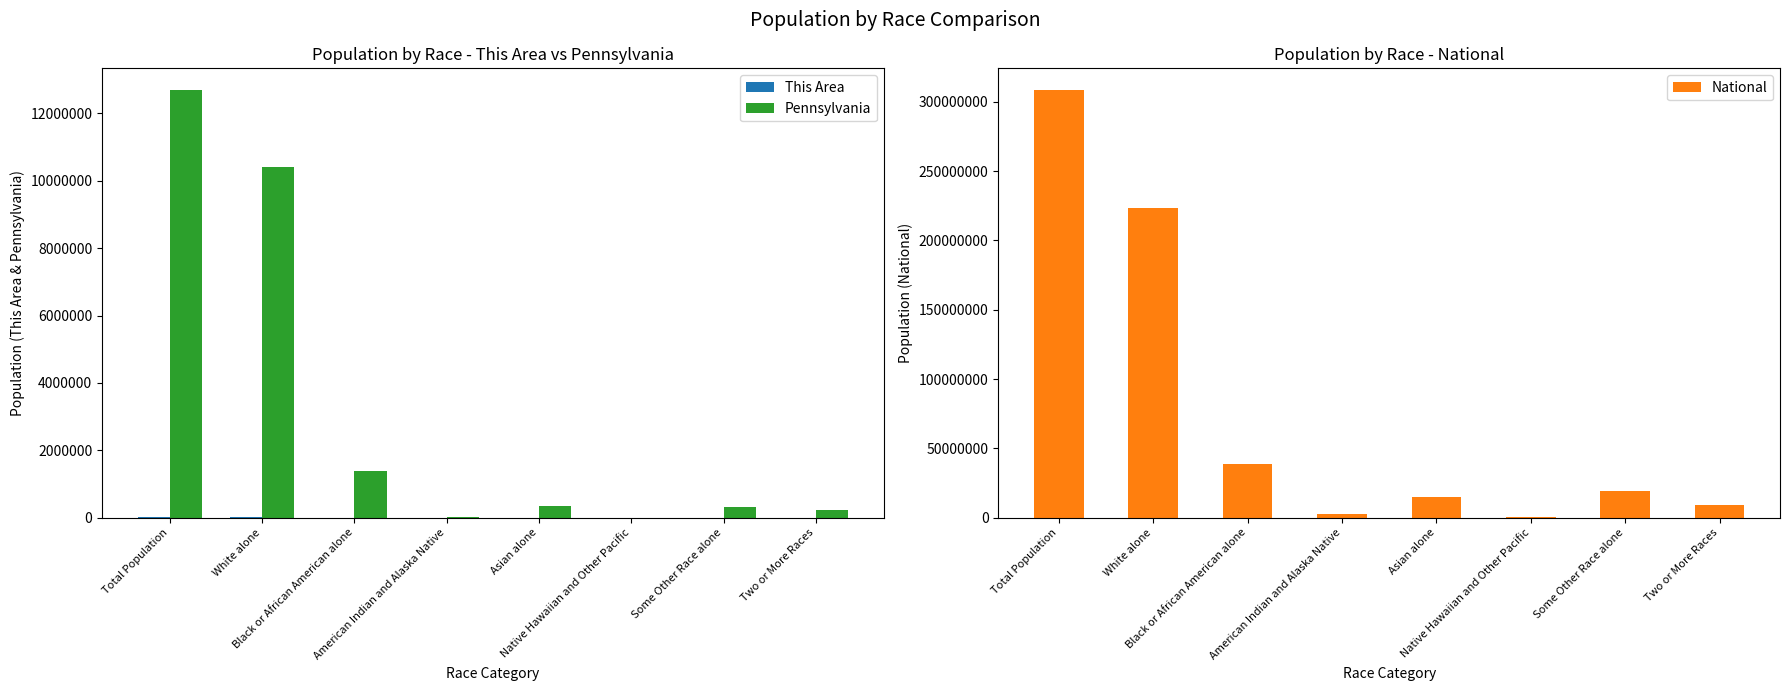

What is the approximate value of National at American Indian and Alaska Native?

2932248